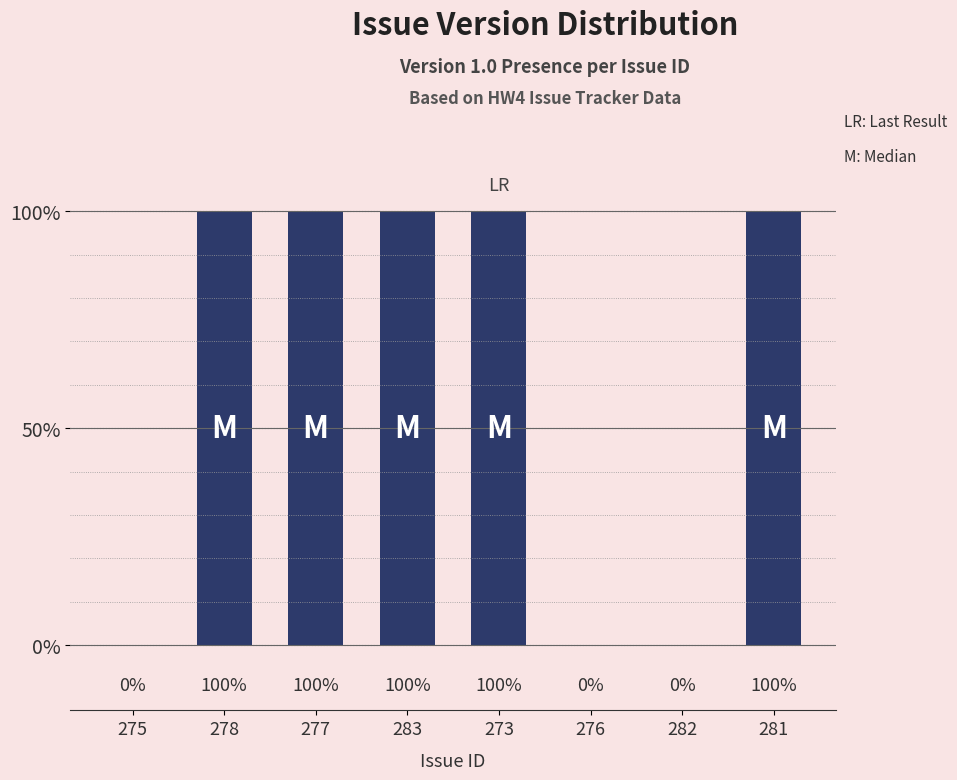

Read the value at 278.

100